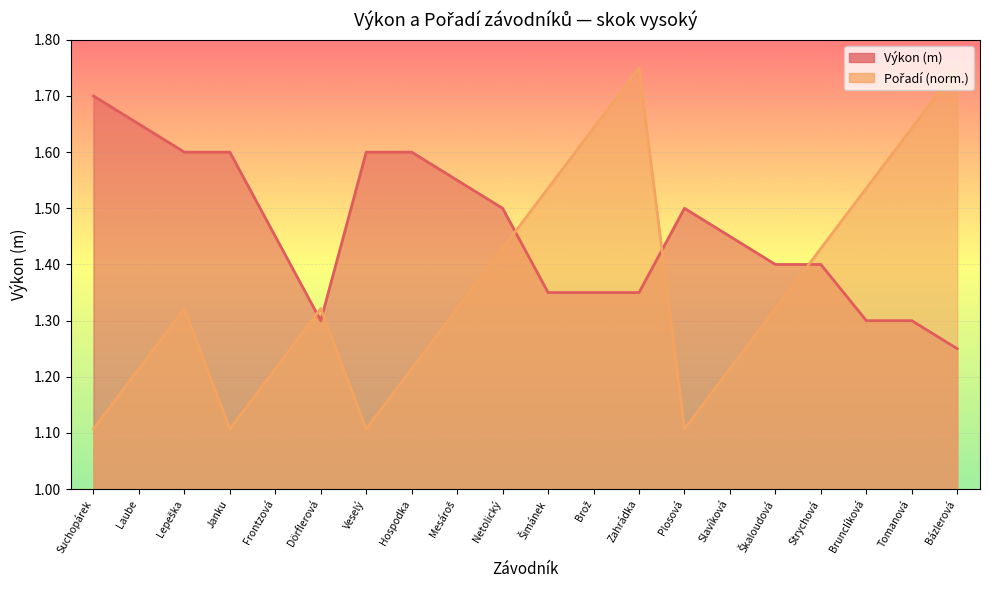

The value of Pořadí at Frontzová is 0.6. True or false?

False